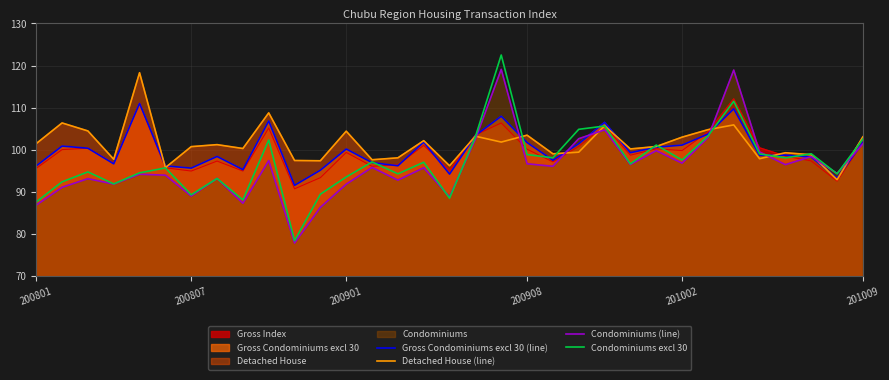

How many values in the Detached House (line) series are below 100?

13